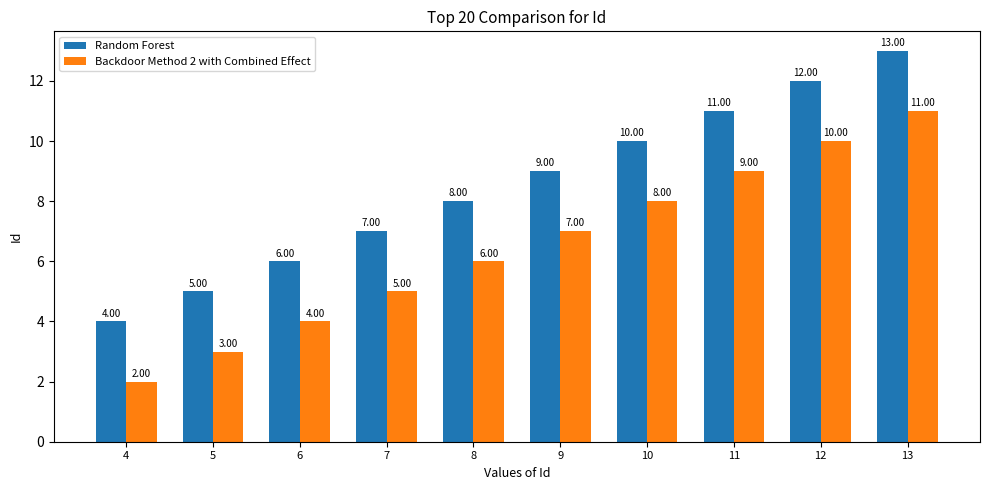

List the labels in order of Backdoor Method 2 with Combined Effect value, smallest first.

4, 5, 6, 7, 8, 9, 10, 11, 12, 13